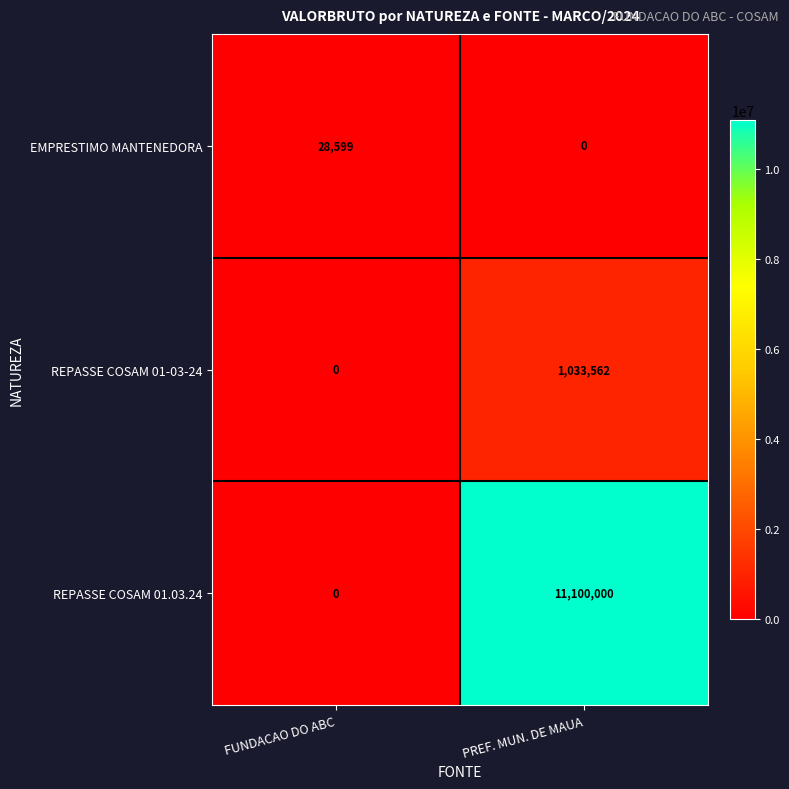

How many data points does each series have?

2